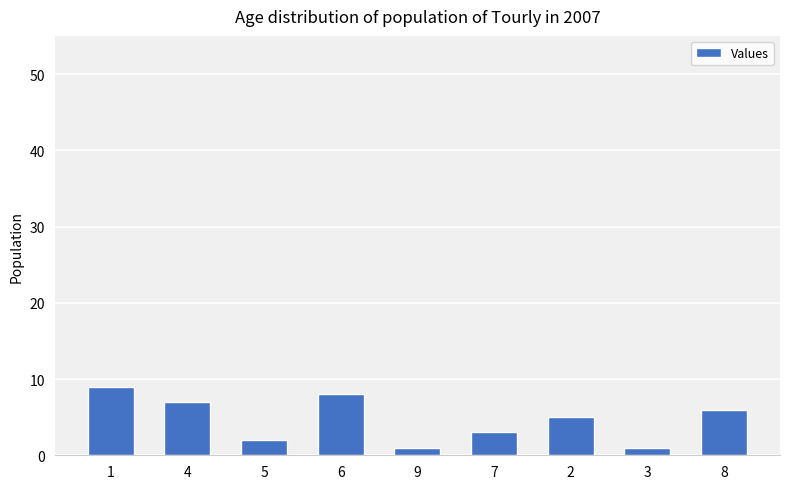

What is the maximum value shown in the chart?

9